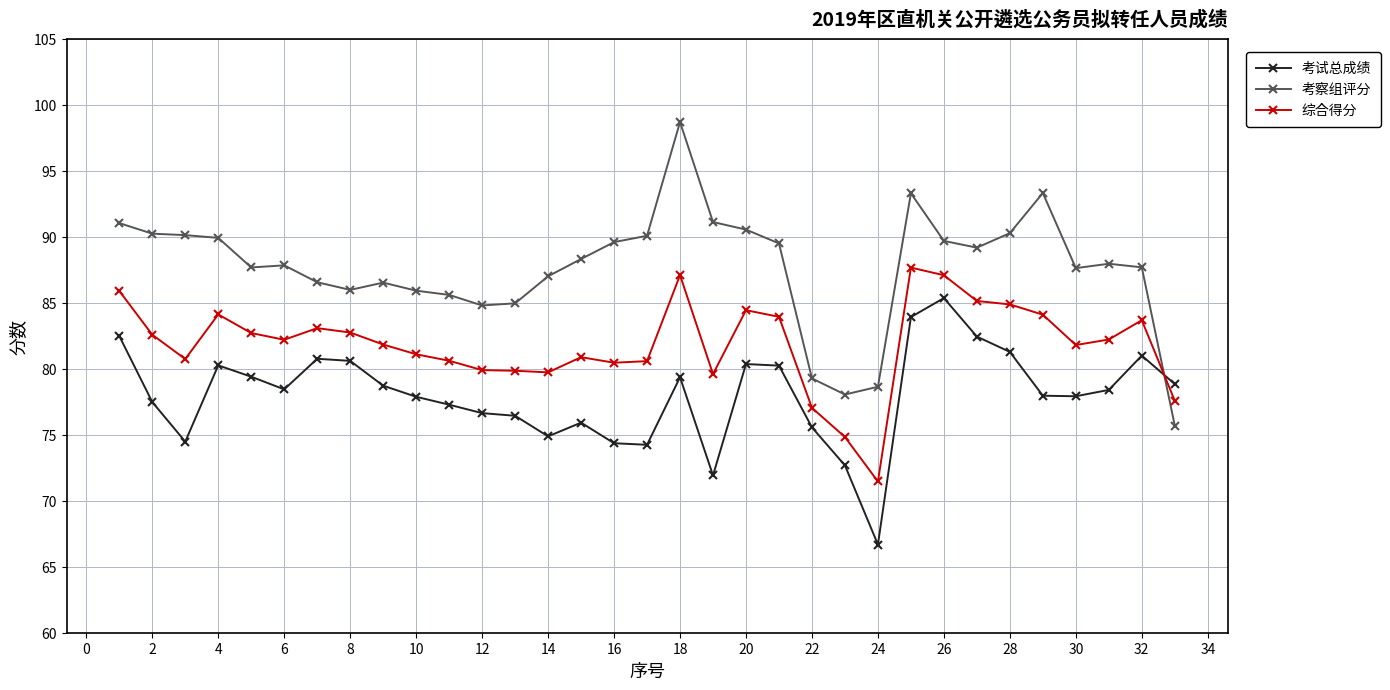

True or false: 考察组评分 and 综合得分 cross at least once.

True